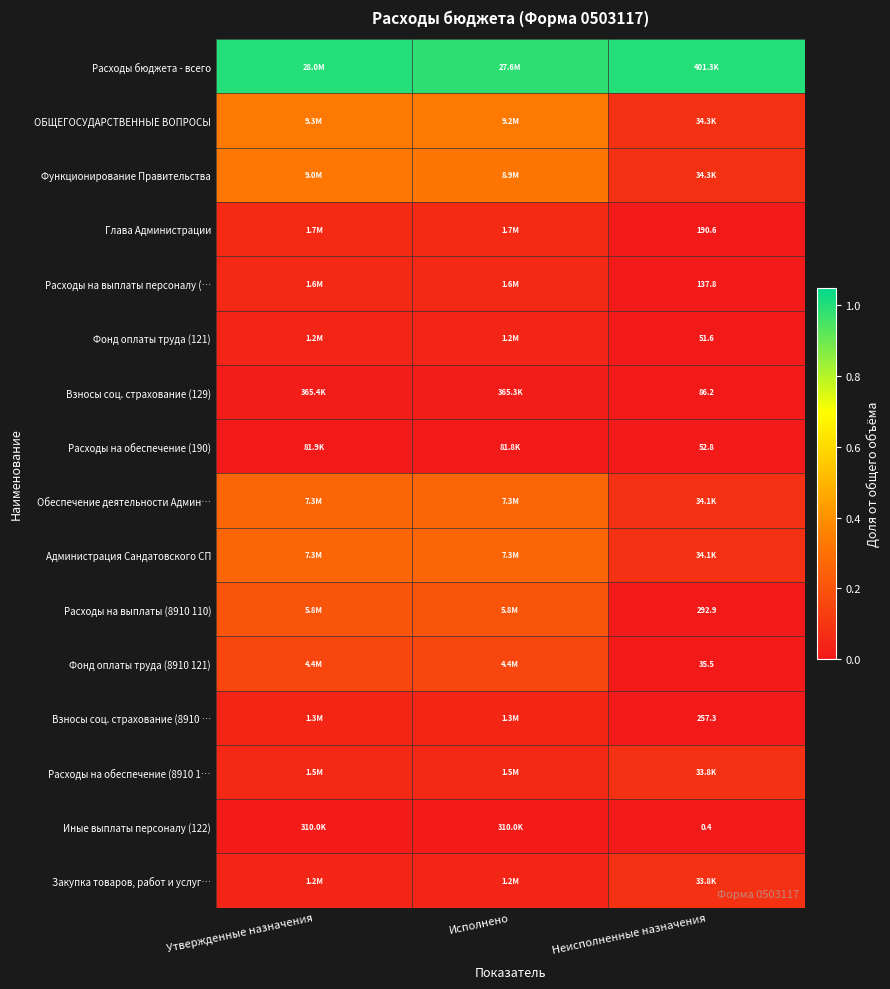

What is the total value across all series at Утвержденные назначения?

2.9